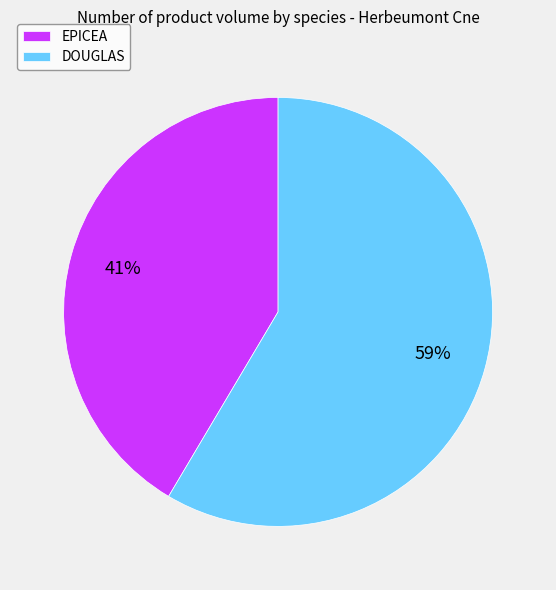

Is there any slice that represents more than half of the pie?

Yes